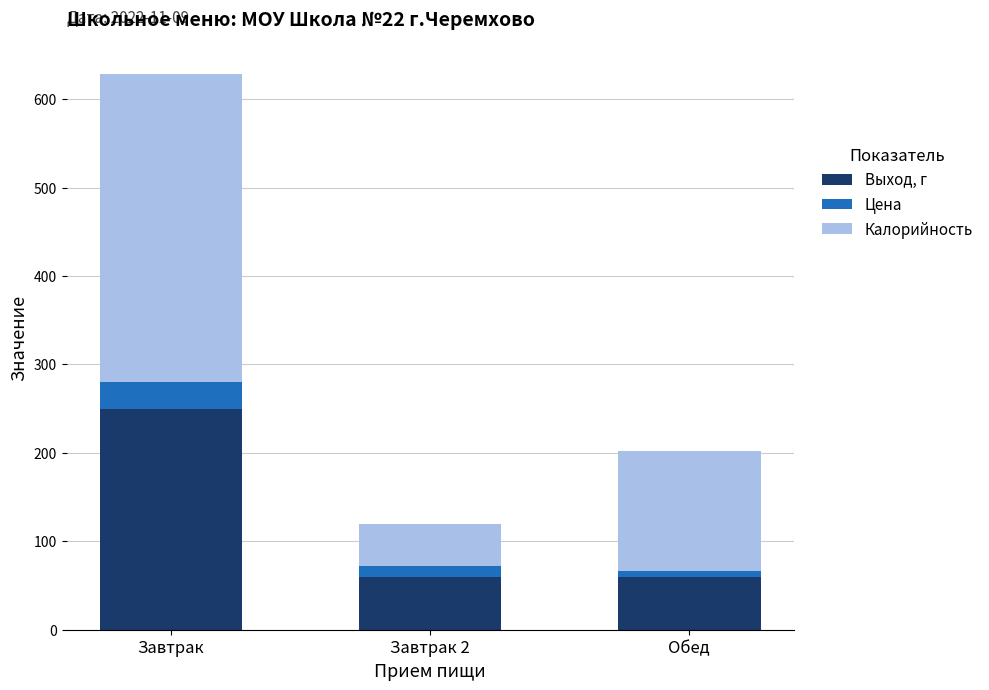

What are all the series names shown in the legend?

Выход, г, Цена, Калорийность